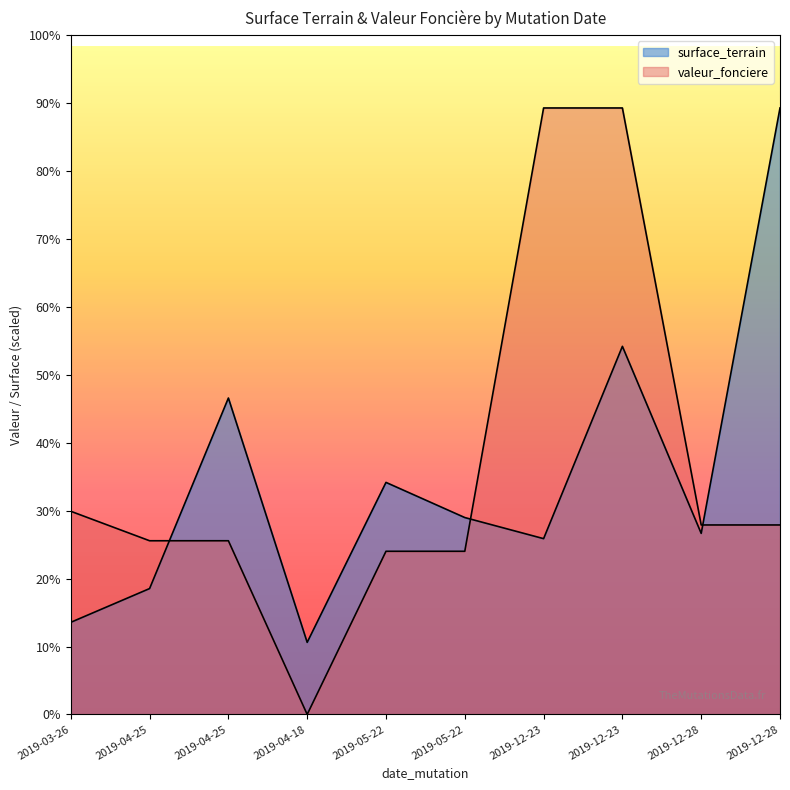

Is the value of valeur_fonciere at 2019-12-28 greater than the value of surface_terrain at 2019-04-25?

Yes